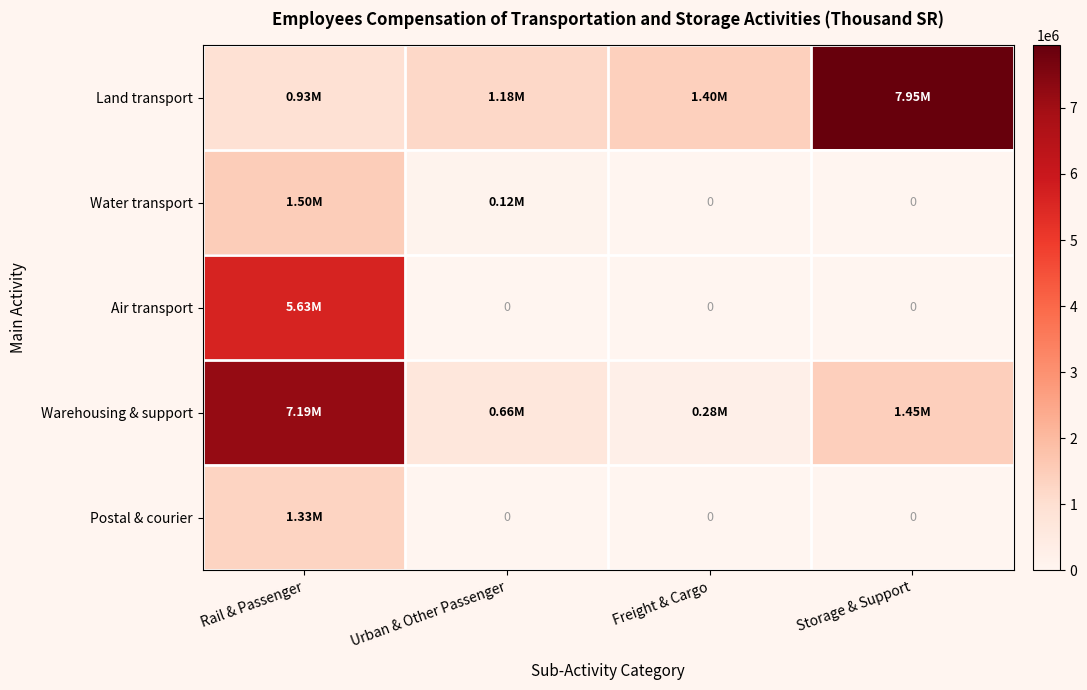

What is the total value across all series at Freight & Cargo?

1679663.2